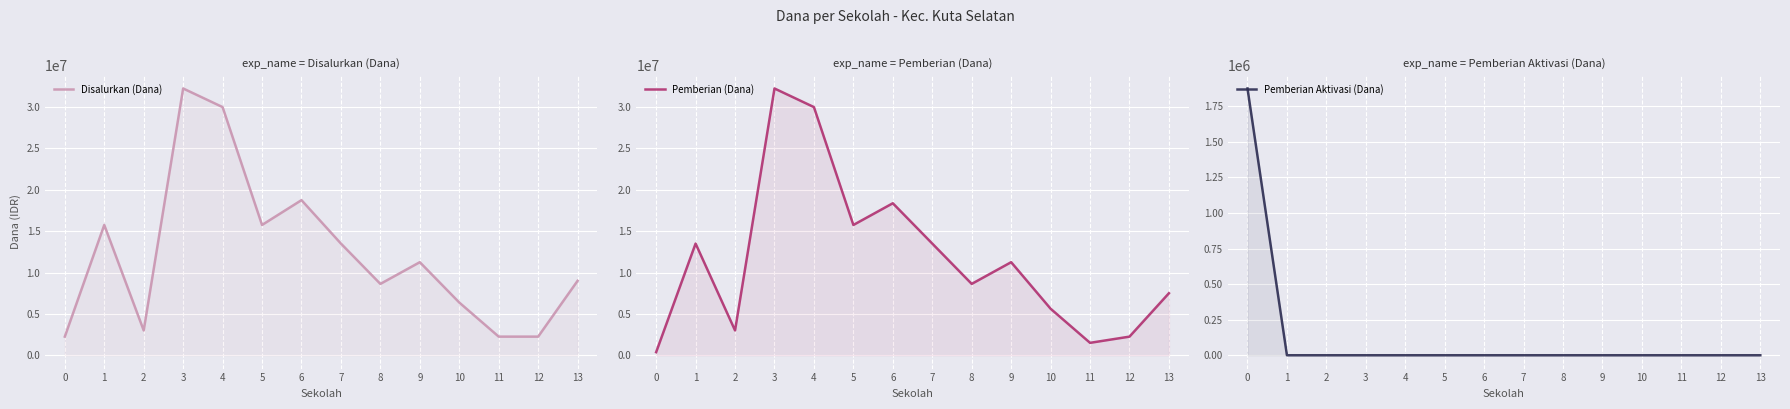

Which series has the largest total across all categories?

Disalurkan (Dana)